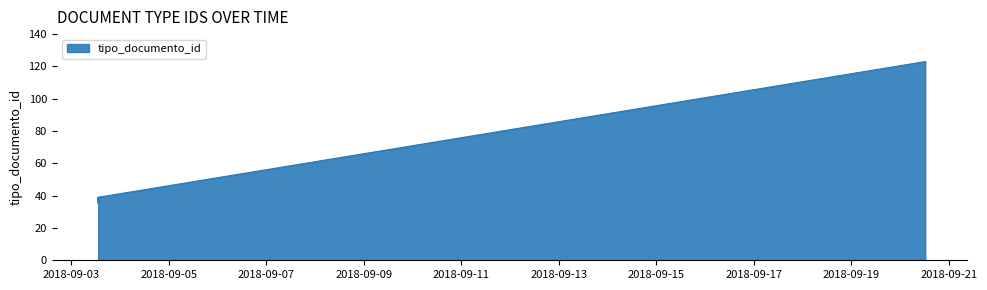

At which category does the chart reach its minimum across all series?

2018-09-03 13:12:35